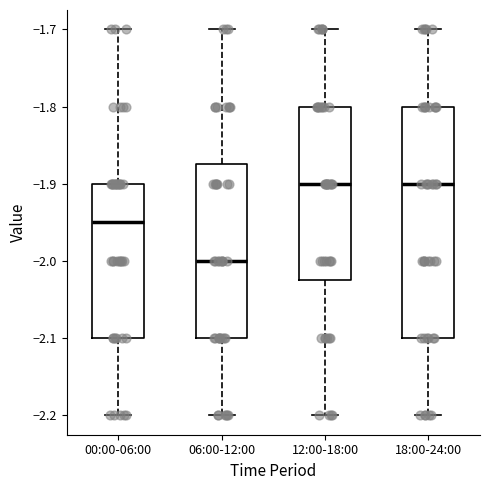

Reading left to right, read every box against the y-axis: the position of its median line, the range the box covers, and the ends of its whiskers. The values are not printed on the chart, so give them approximately, as read against the axis.

00:00-06:00: median -1.95, box -2.10 to -1.90, whiskers -2.20 to -1.70
06:00-12:00: median -2.00, box -2.10 to -1.87, whiskers -2.20 to -1.70
12:00-18:00: median -1.90, box -2.02 to -1.80, whiskers -2.20 to -1.70
18:00-24:00: median -1.90, box -2.10 to -1.80, whiskers -2.20 to -1.70